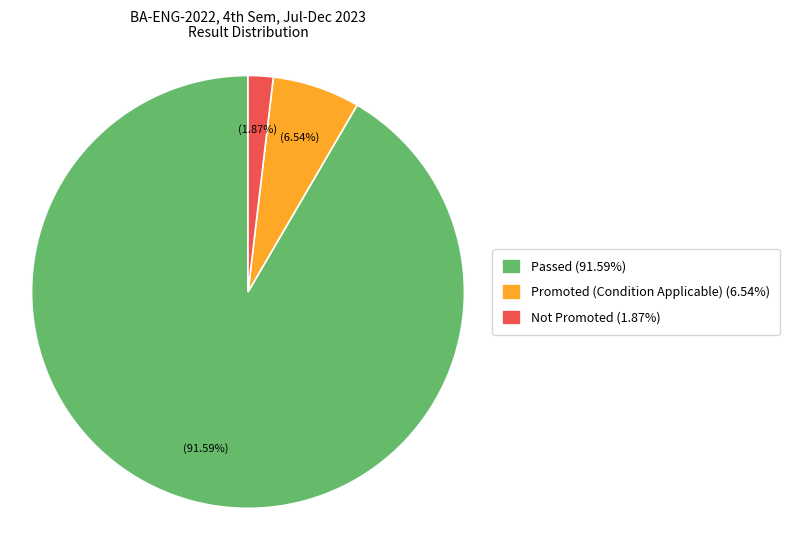

How many slices are in this pie chart?

3